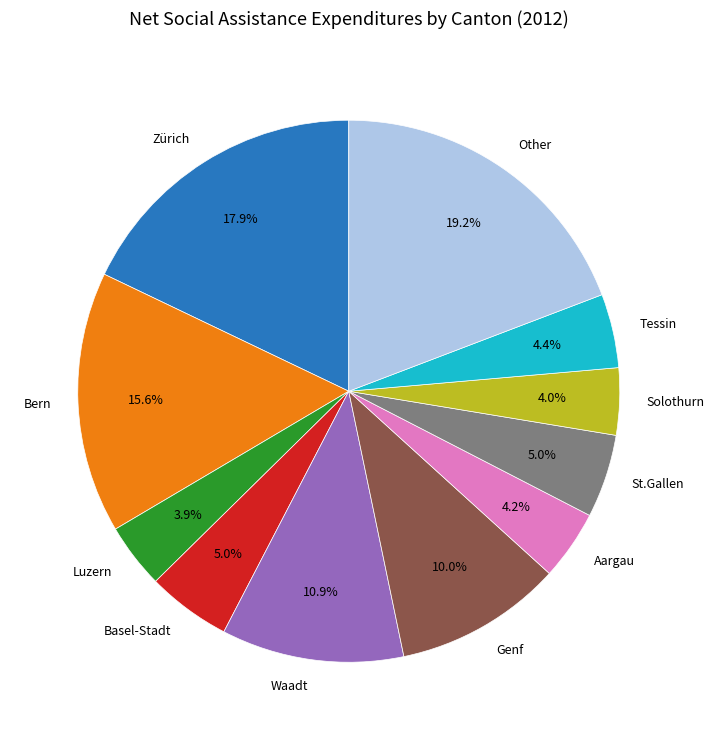

Is there a majority slice in this chart?

No